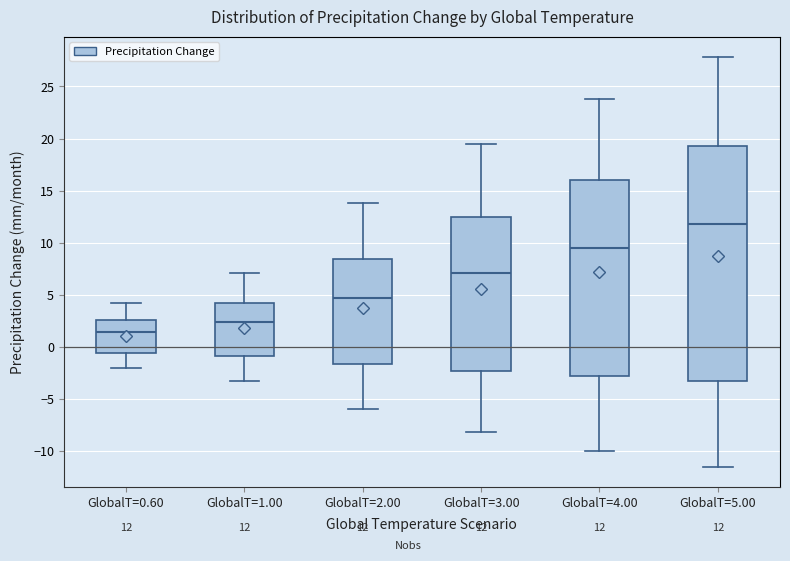

Which box has the highest median line?

GlobalT=5.00